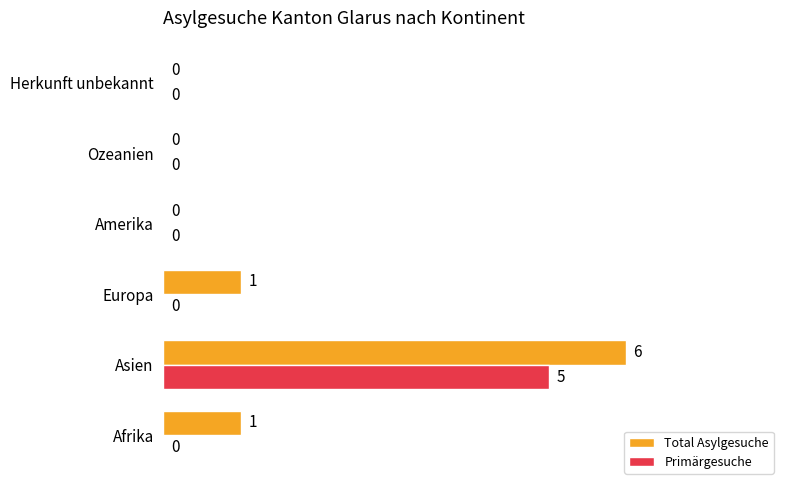

What is the sum of all Primärgesuche values?

5